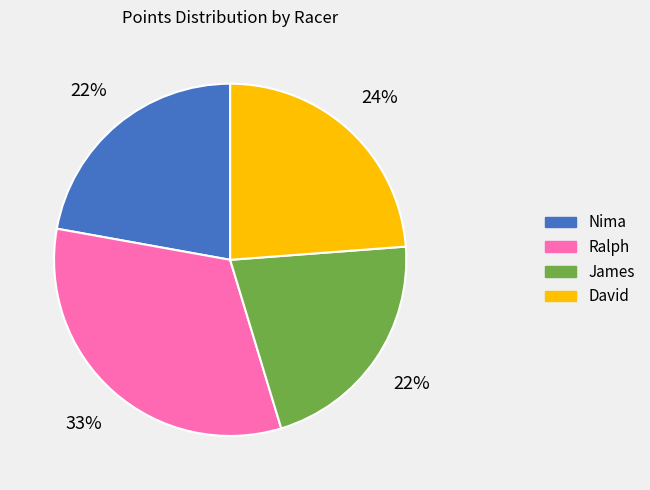

Is the sum of David and Ralph greater than half?

Yes